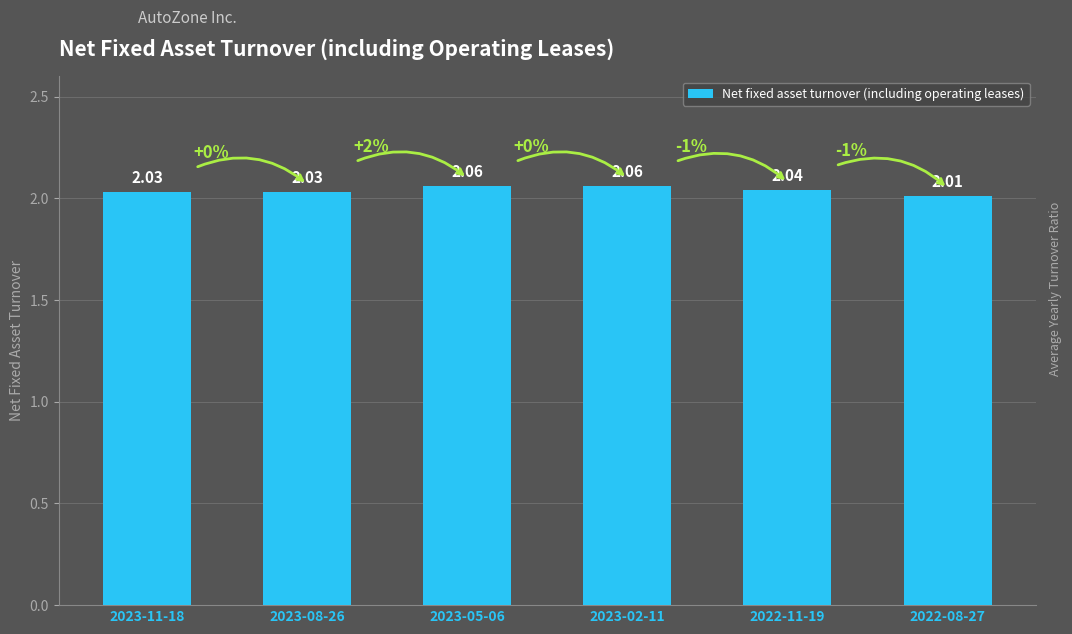

What is the approximate value at 2022-11-19?

2.0